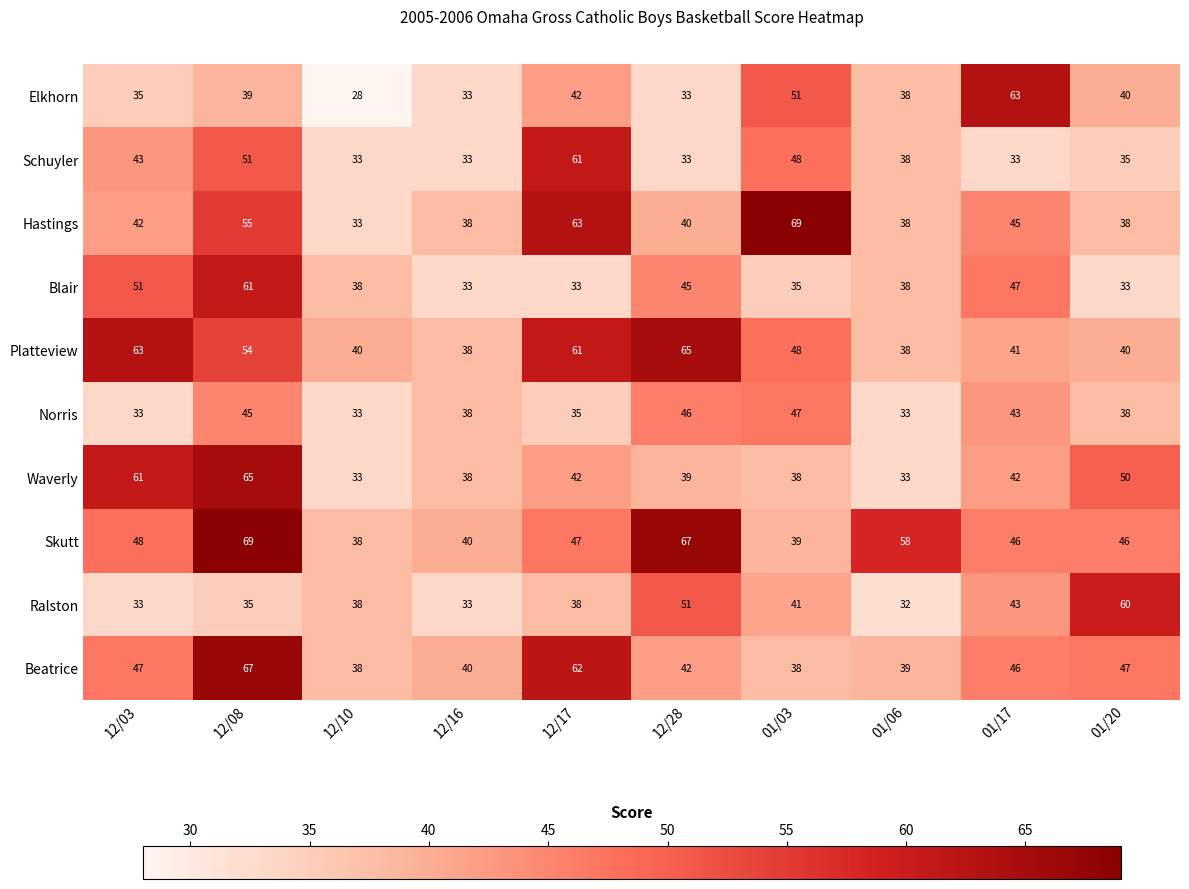

At which category is the sum across all series the highest?

12/08